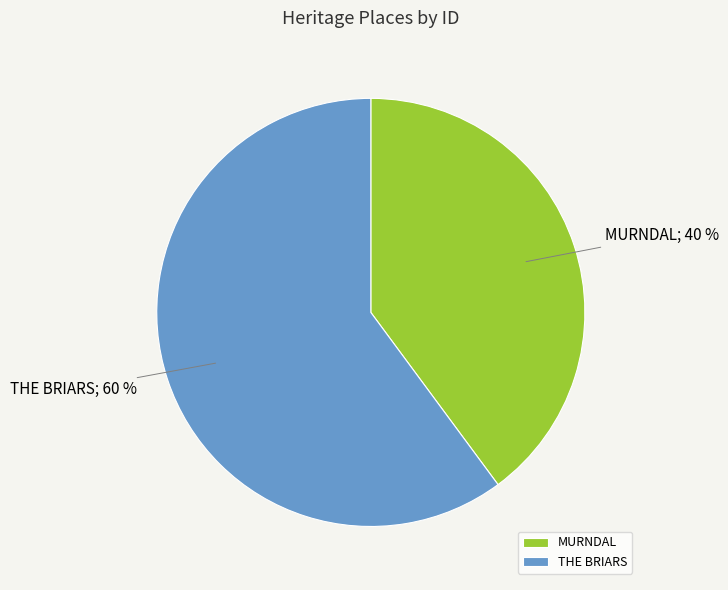

Combined, do THE BRIARS and MURNDAL account for over 50%?

Yes